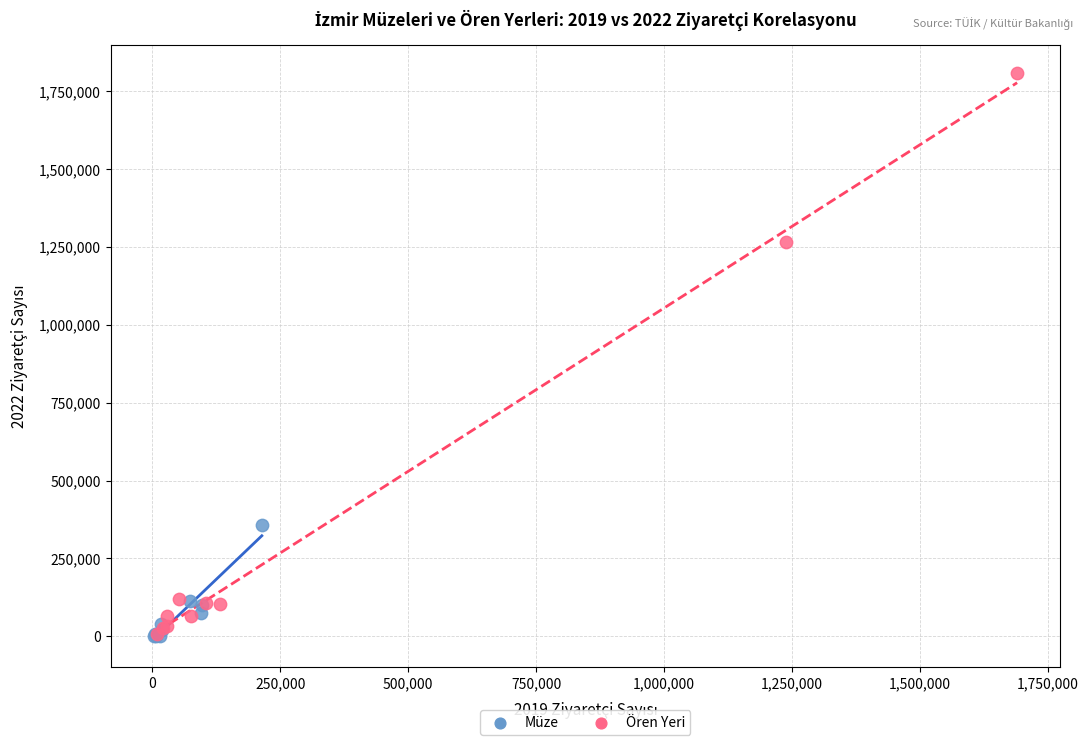

Which series has the largest Y range (max minus min)?

Ören Yeri